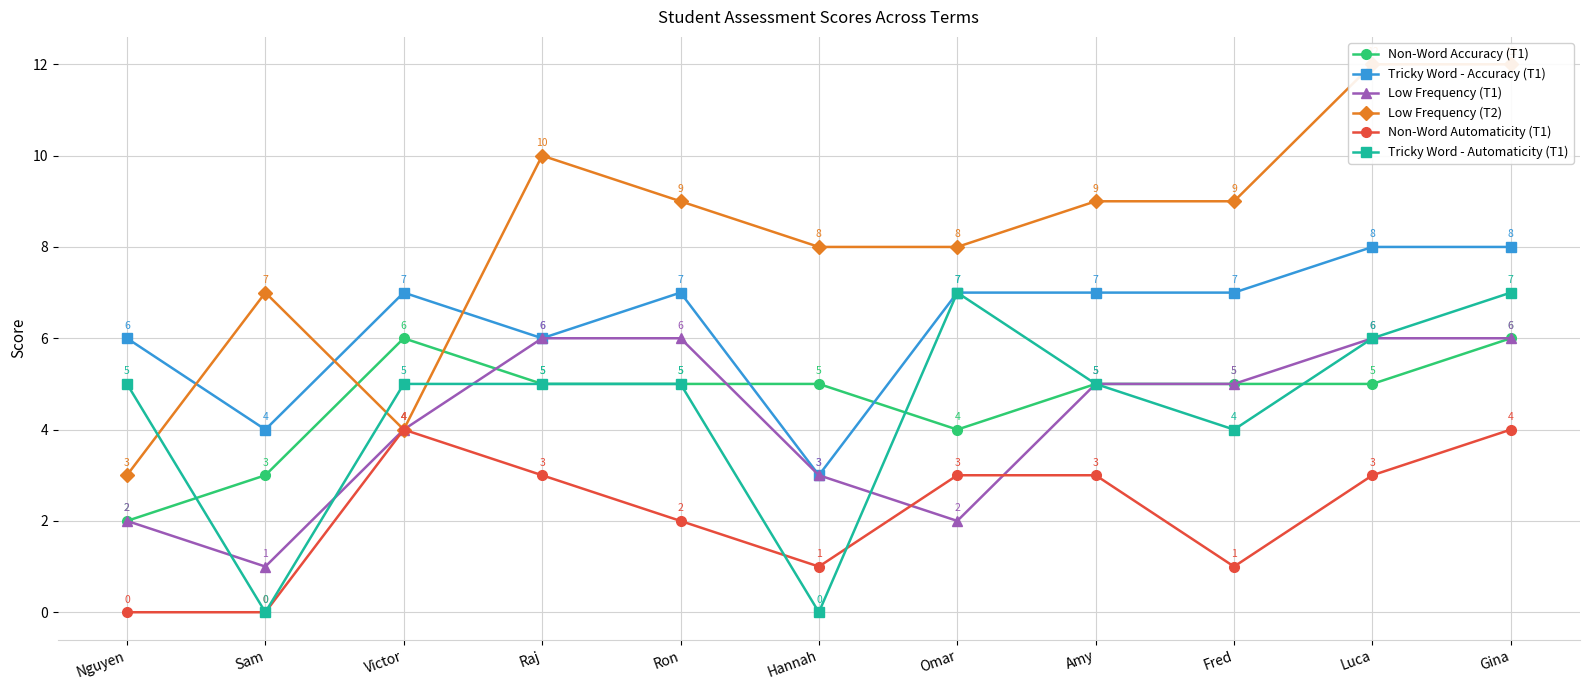

Is it true that Non-Word Accuracy (T1) equals 6 at Victor?

True